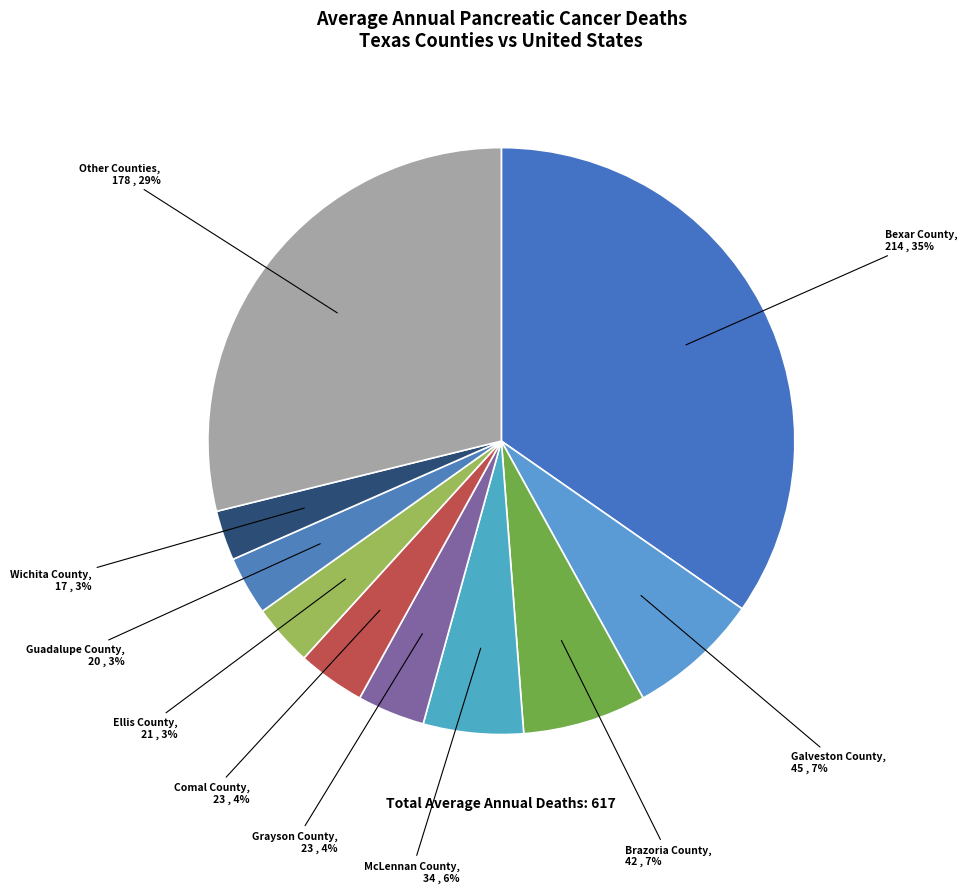

To the nearest percent, what is the difference between the largest and smallest slice percentages?

32%